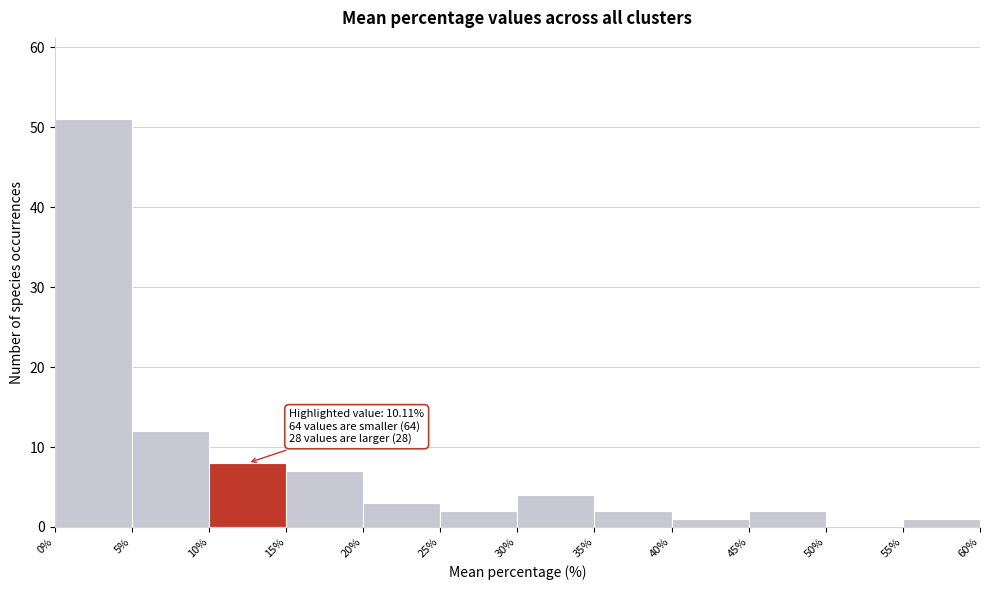

Which range on the x-axis has the tallest bar?

0% to 5%